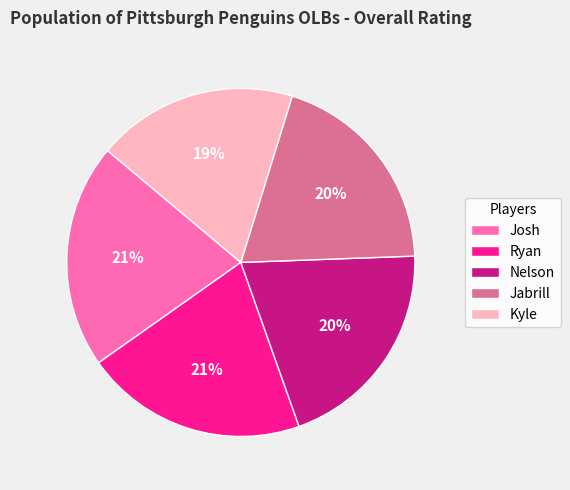

What is the smallest slice in the pie chart?

Kyle